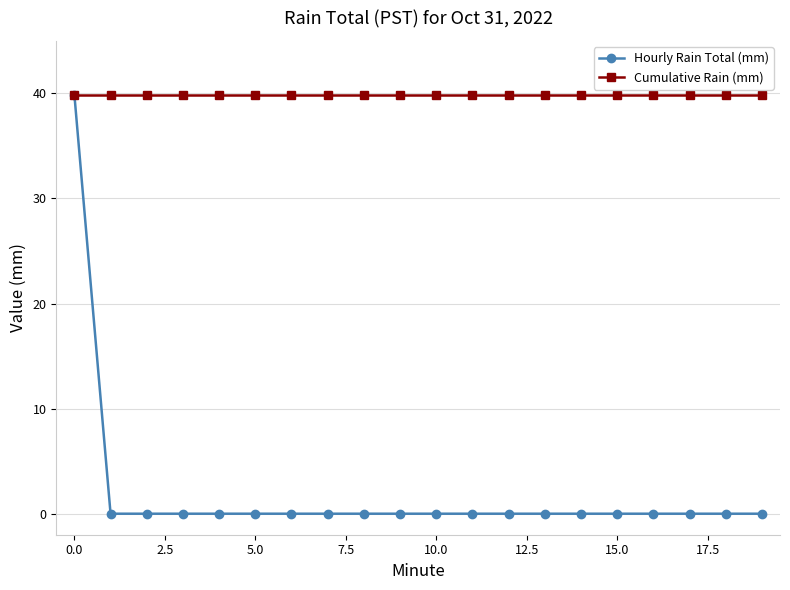

At how many categories does at least one series exceed 1?

20